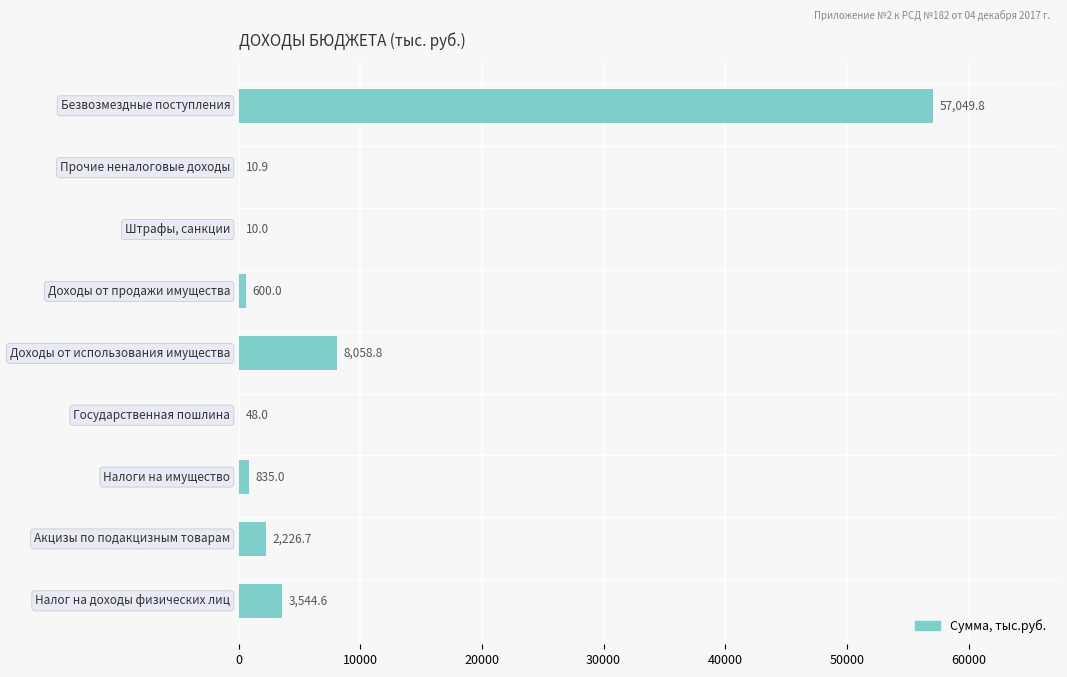

What is the greatest value displayed?

57049.8